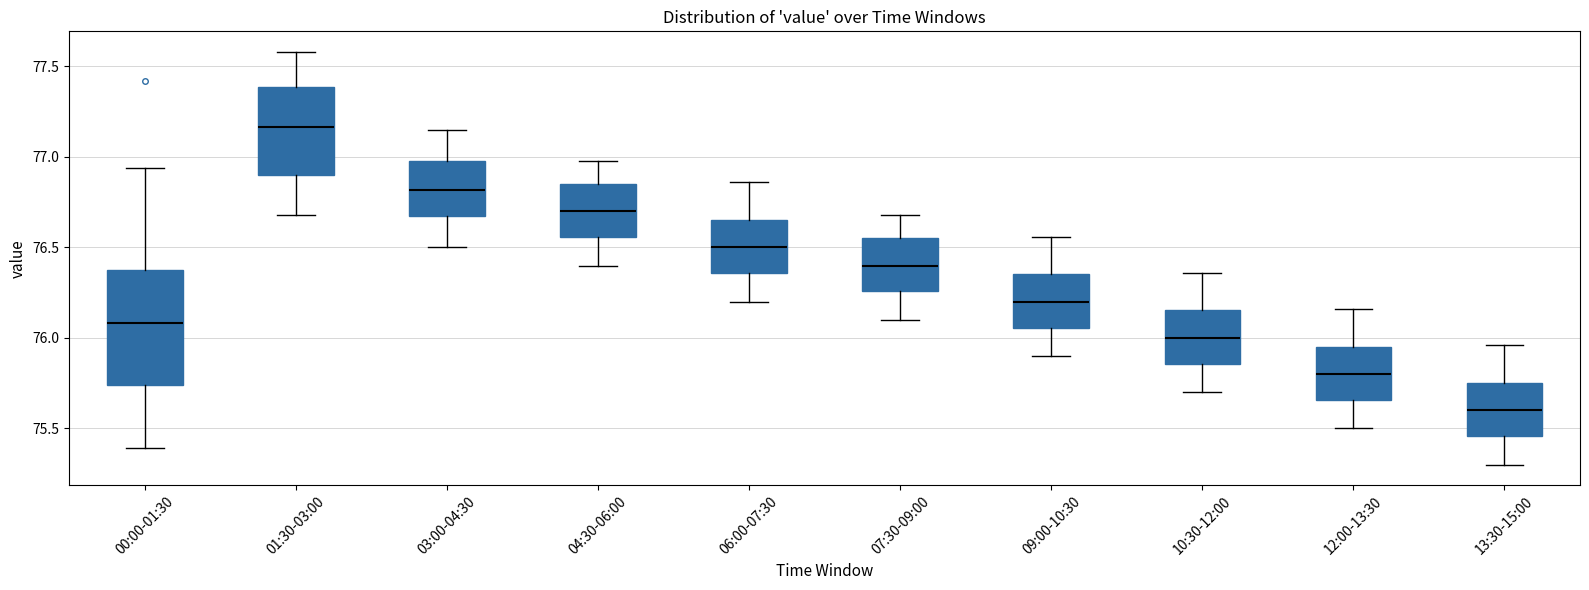

Which box has the highest median line?

01:30-03:00